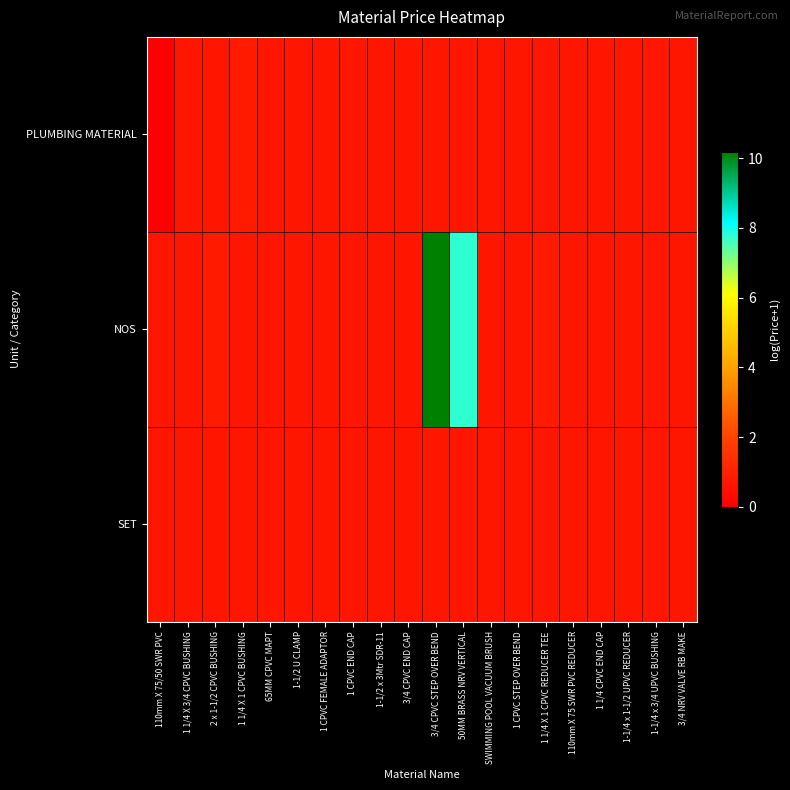

Reading left to right, list all the values displayed in this chart.

PLUMBING MATERIAL: 110mm X 75/50 SWR PVC=0.0	1 1/4 X 3/4 CPVC BUSHING=0.7	2 x 1-1/2 CPVC BUSHING=0.7	1 1/4 X 1 CPVC BUSHING=0.8	65MM CPVC MAPT=0.7	1-1/2 U CLAMP=0.7	1 CPVC FEMALE ADAPTOR=0.7	1 CPVC END CAP=0.7	1-1/2 x 3Mtr SDR-11=0.7	3/4 CPVC END CAP=0.7	3/4 CPVC STEP OVER BEND=0.7	50MM BRASS NRV VERTICAL=0.7	SWIMMING POOL VACUUM BRUSH=0.7	1 CPVC STEP OVER BEND=0.7	1 1/4 X 1 CPVC REDUCER TEE=0.7	110mm X 75 SWR PVC REDUCER=0.7	1 1/4 CPVC END CAP=0.7	1-1/4 x 1-1/2 UPVC REDUCER=0.7	1-1/4 x 3/4 UPVC BUSHING=0.7	3/4 NRV VALVE RB MAKE=0.7
NOS: 110mm X 75/50 SWR PVC=0.7	1 1/4 X 3/4 CPVC BUSHING=0.7	2 x 1-1/2 CPVC BUSHING=0.8	1 1/4 X 1 CPVC BUSHING=0.7	65MM CPVC MAPT=0.7	1-1/2 U CLAMP=0.7	1 CPVC FEMALE ADAPTOR=0.7	1 CPVC END CAP=0.7	1-1/2 x 3Mtr SDR-11=0.7	3/4 CPVC END CAP=0.7	3/4 CPVC STEP OVER BEND=10.2	50MM BRASS NRV VERTICAL=7.8	SWIMMING POOL VACUUM BRUSH=0.7	1 CPVC STEP OVER BEND=0.7	1 1/4 X 1 CPVC REDUCER TEE=0.8	110mm X 75 SWR PVC REDUCER=0.7	1 1/4 CPVC END CAP=0.7	1-1/4 x 1-1/2 UPVC REDUCER=0.7	1-1/4 x 3/4 UPVC BUSHING=0.7	3/4 NRV VALVE RB MAKE=0.7
SET: 110mm X 75/50 SWR PVC=0.7	1 1/4 X 3/4 CPVC BUSHING=0.7	2 x 1-1/2 CPVC BUSHING=0.7	1 1/4 X 1 CPVC BUSHING=0.7	65MM CPVC MAPT=0.7	1-1/2 U CLAMP=0.7	1 CPVC FEMALE ADAPTOR=0.7	1 CPVC END CAP=0.7	1-1/2 x 3Mtr SDR-11=0.7	3/4 CPVC END CAP=0.7	3/4 CPVC STEP OVER BEND=0.7	50MM BRASS NRV VERTICAL=0.7	SWIMMING POOL VACUUM BRUSH=0.7	1 CPVC STEP OVER BEND=0.7	1 1/4 X 1 CPVC REDUCER TEE=0.7	110mm X 75 SWR PVC REDUCER=0.7	1 1/4 CPVC END CAP=0.7	1-1/4 x 1-1/2 UPVC REDUCER=0.7	1-1/4 x 3/4 UPVC BUSHING=0.7	3/4 NRV VALVE RB MAKE=0.7